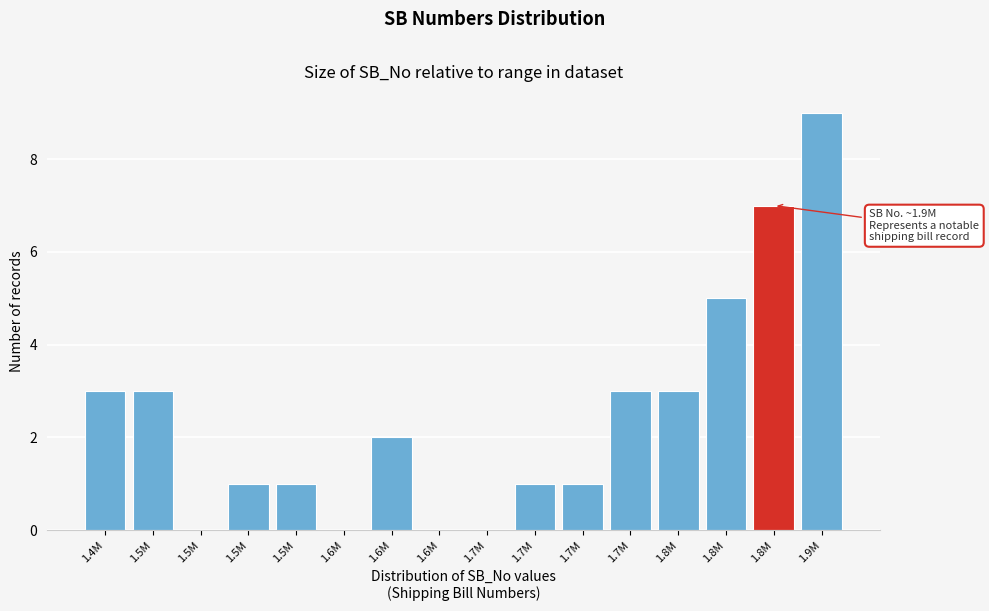

How many distinct data groups are displayed?

1